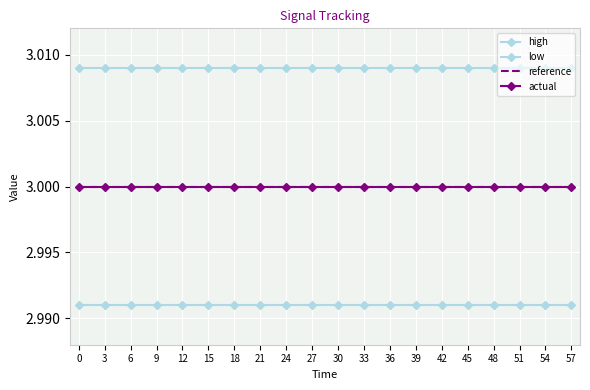

Reading left to right, transcribe all the data shown in this chart.

high: 0=3.0	3=3.0	6=3.0	9=3.0	12=3.0	15=3.0	18=3.0	21=3.0	24=3.0	27=3.0	30=3.0	33=3.0	36=3.0	39=3.0	42=3.0	45=3.0	48=3.0	51=3.0	54=3.0	57=3.0
low: 0=3.0	3=3.0	6=3.0	9=3.0	12=3.0	15=3.0	18=3.0	21=3.0	24=3.0	27=3.0	30=3.0	33=3.0	36=3.0	39=3.0	42=3.0	45=3.0	48=3.0	51=3.0	54=3.0	57=3.0
reference: 0=3.0	3=3.0	6=3.0	9=3.0	12=3.0	15=3.0	18=3.0	21=3.0	24=3.0	27=3.0	30=3.0	33=3.0	36=3.0	39=3.0	42=3.0	45=3.0	48=3.0	51=3.0	54=3.0	57=3.0
actual: 0=3.0	3=3.0	6=3.0	9=3.0	12=3.0	15=3.0	18=3.0	21=3.0	24=3.0	27=3.0	30=3.0	33=3.0	36=3.0	39=3.0	42=3.0	45=3.0	48=3.0	51=3.0	54=3.0	57=3.0